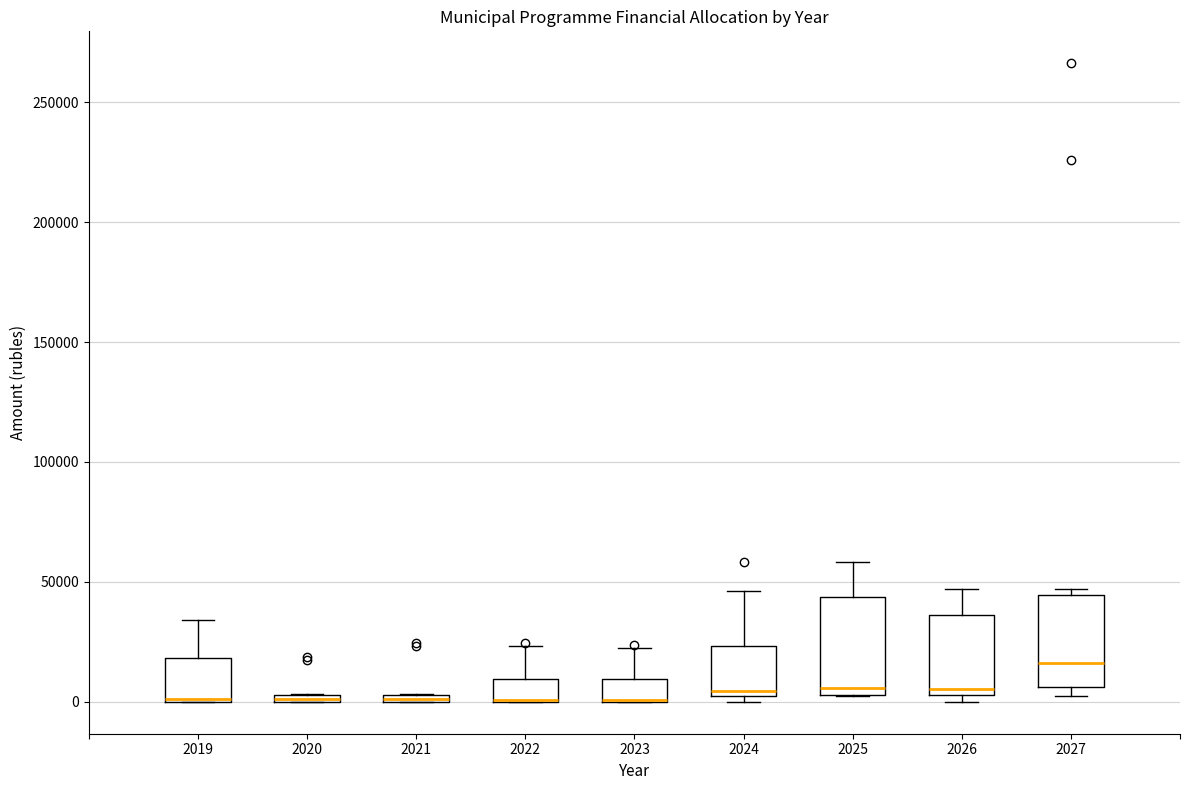

Where is the lower edge of the box at x = 2022 on the y-axis? The values are not printed on the chart, so give them approximately, as read against the axis.

0